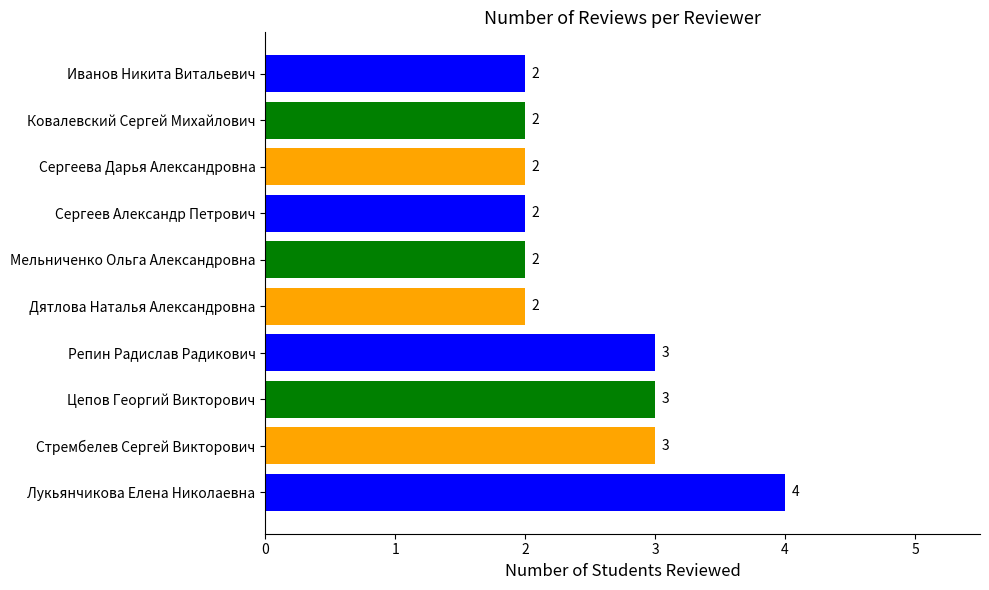

Does the chart contain stacked bars?

No